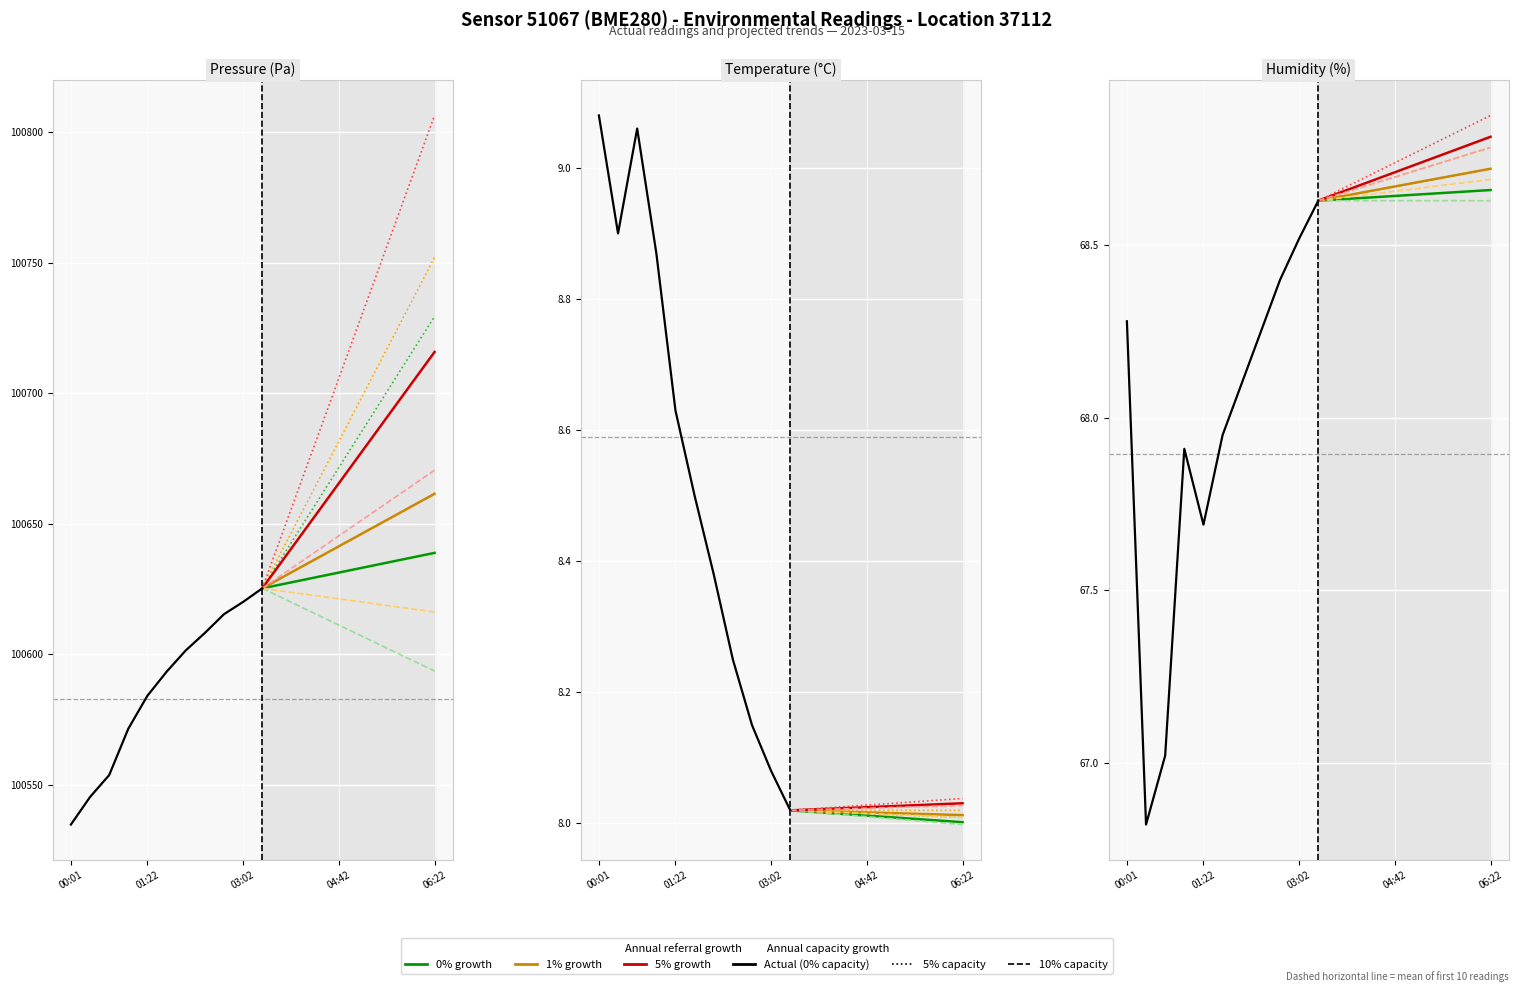

At which category does humidity reach its first local peak?

01:02